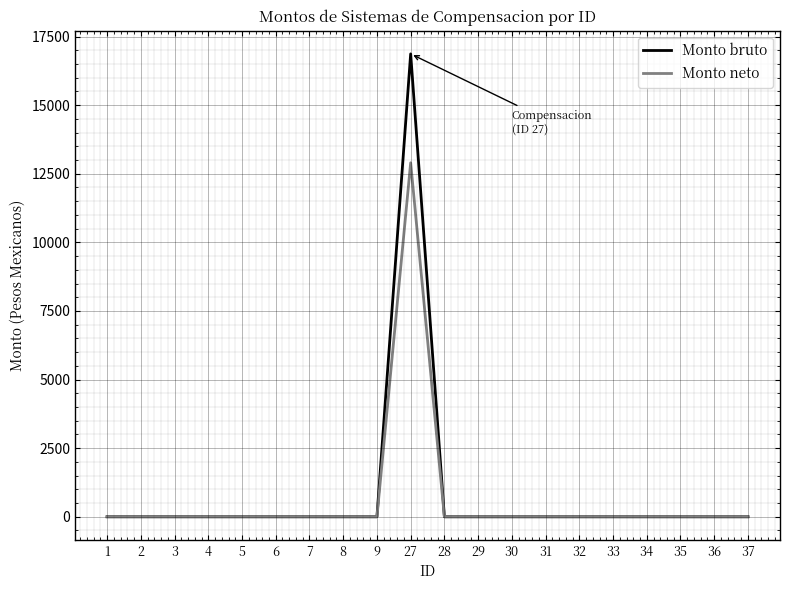

Reading right to left, transcribe all the data shown in this chart.

Monto bruto: 0.0	0.0	0.0	0.0	0.0	0.0	0.0	0.0	0.0	0.0	16869.0	0.0	0.0	0.0	0.0	0.0	0.0	0.0	0.0	0.0
Monto neto: 0.0	0.0	0.0	0.0	0.0	0.0	0.0	0.0	0.0	0.0	12901.4	0.0	0.0	0.0	0.0	0.0	0.0	0.0	0.0	0.0